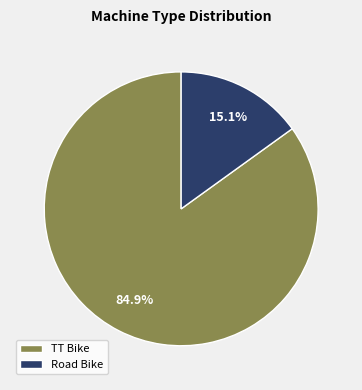

What percentage is the TT Bike slice, to the nearest percent?

85%